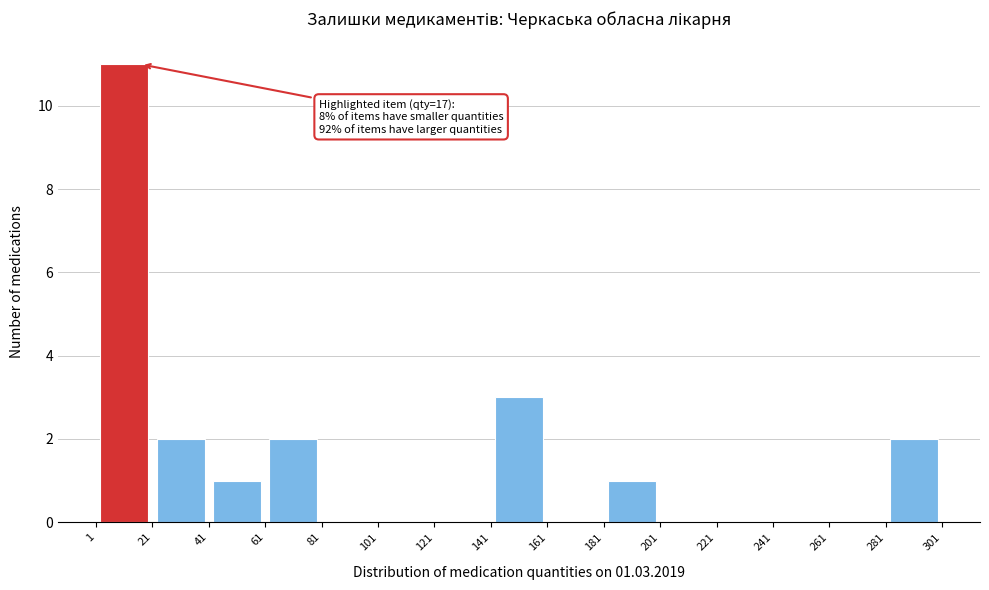

Over which range of the x-axis is the bar tallest?

1 to 21